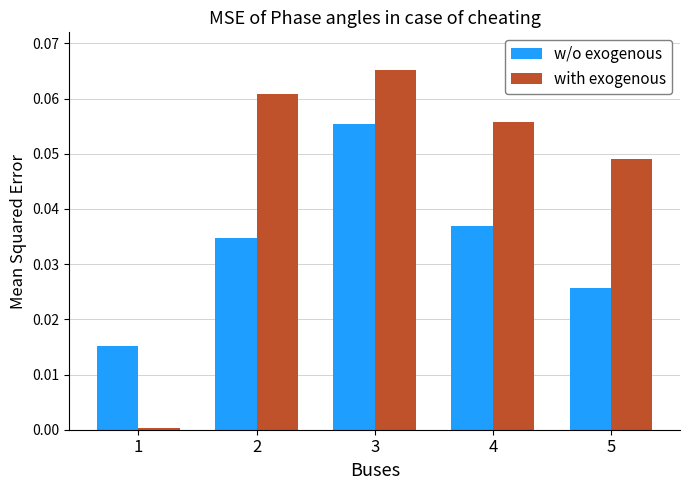

Rank the series by their maximum value, from highest to lowest.

with exogenous, w/o exogenous